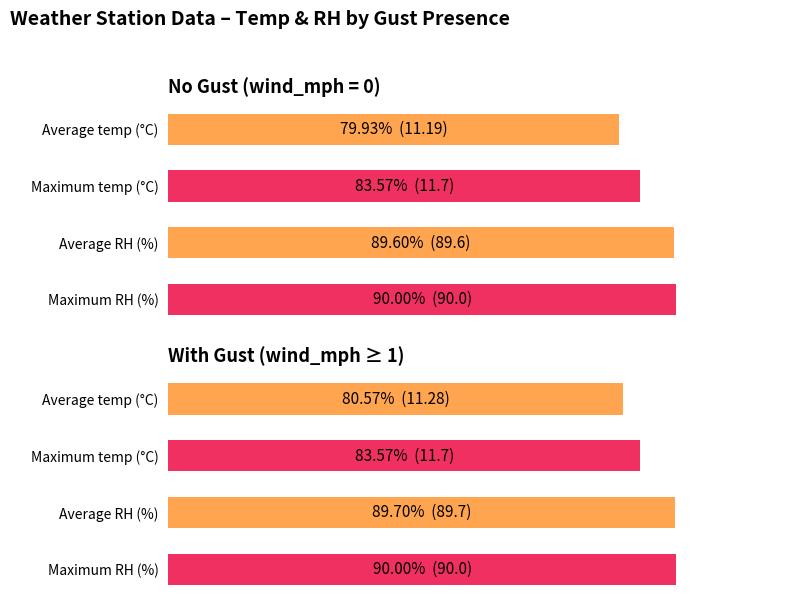

Is it true that the value at Maximum temp (°C) is 22.8?

False